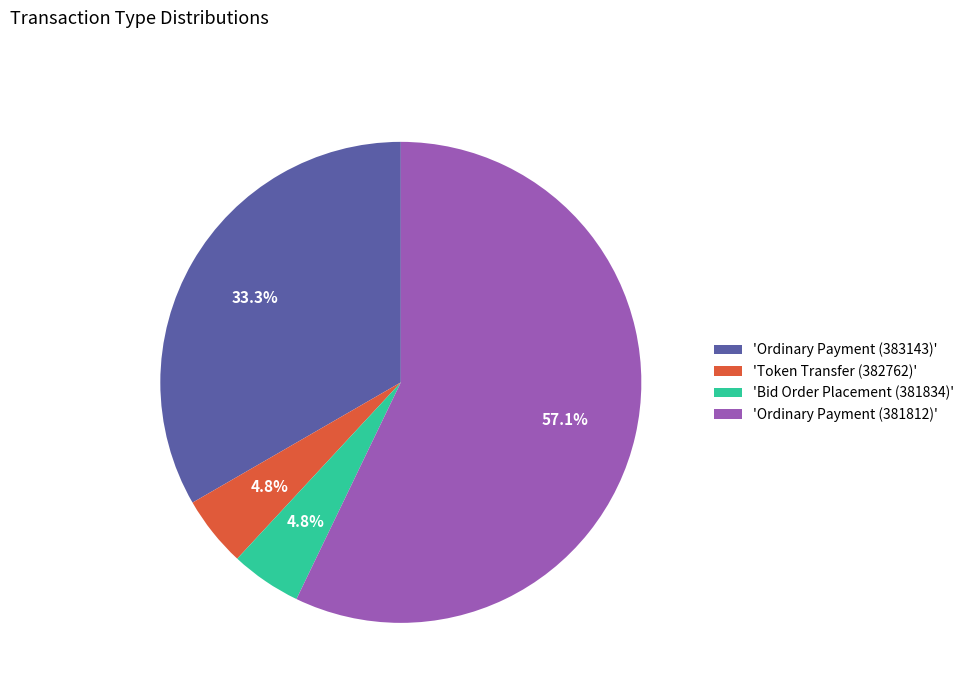

Do 'Ordinary Payment (383143)' and 'Token Transfer (382762)' together represent more than half of the pie?

No